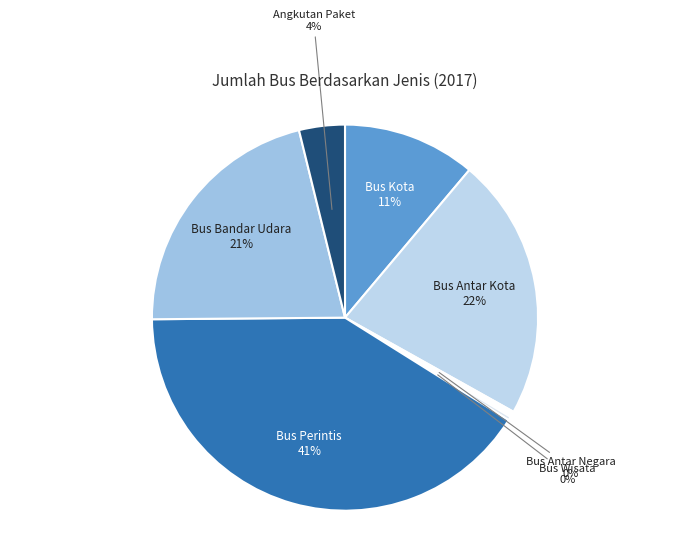

To the nearest percent, what is the average slice percentage?

14%